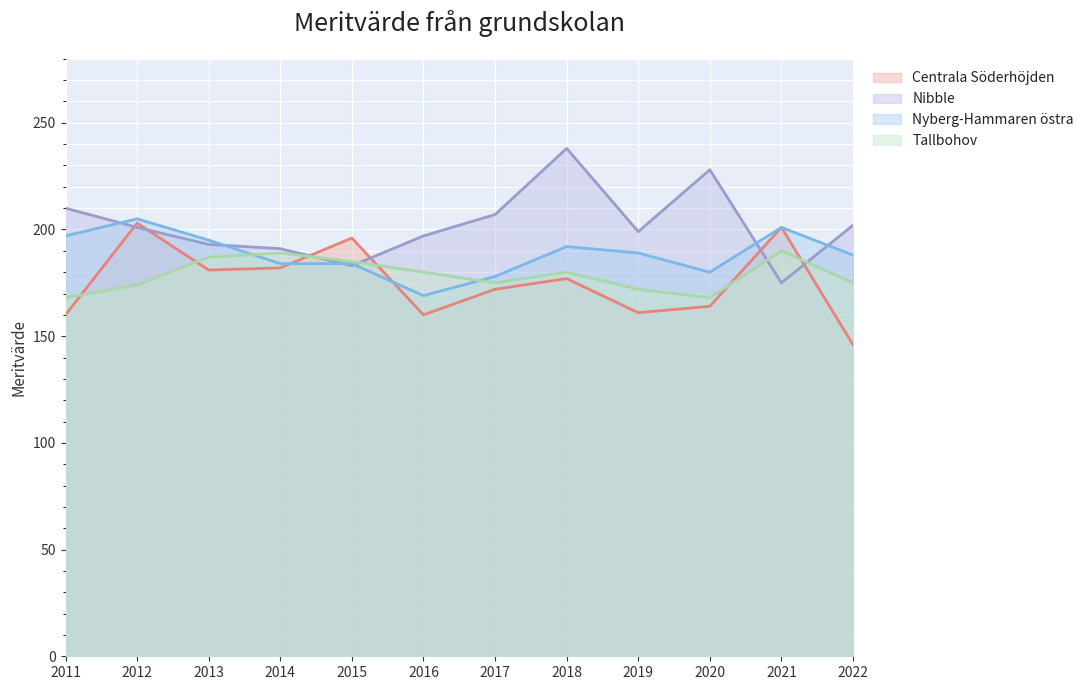

How many interior local peaks does the Nyberg-Hammaren östra series have?

3